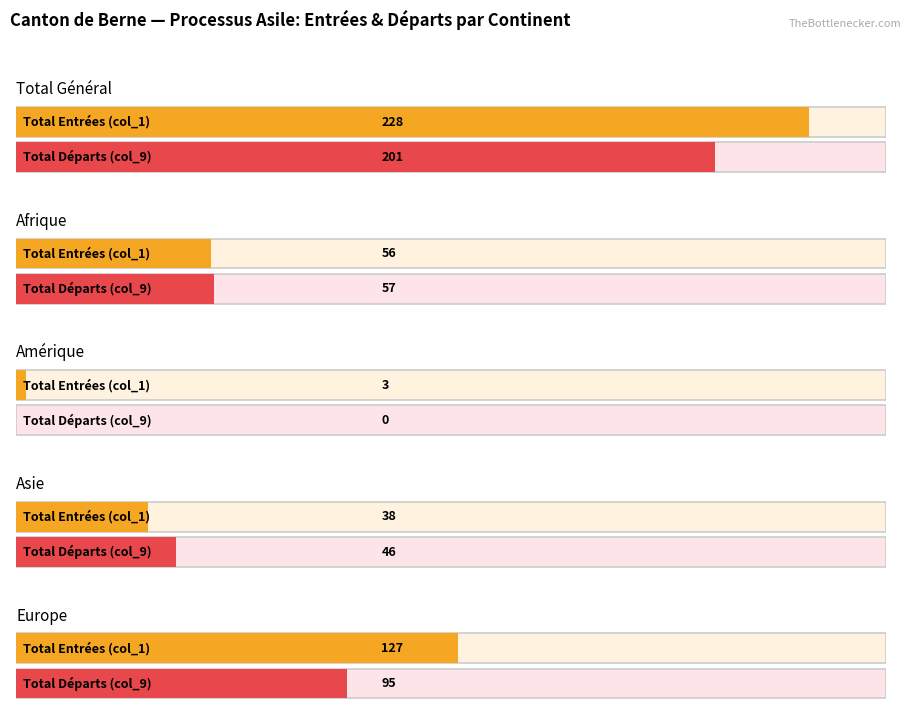

At which category is the sum across all series the highest?

Total Général